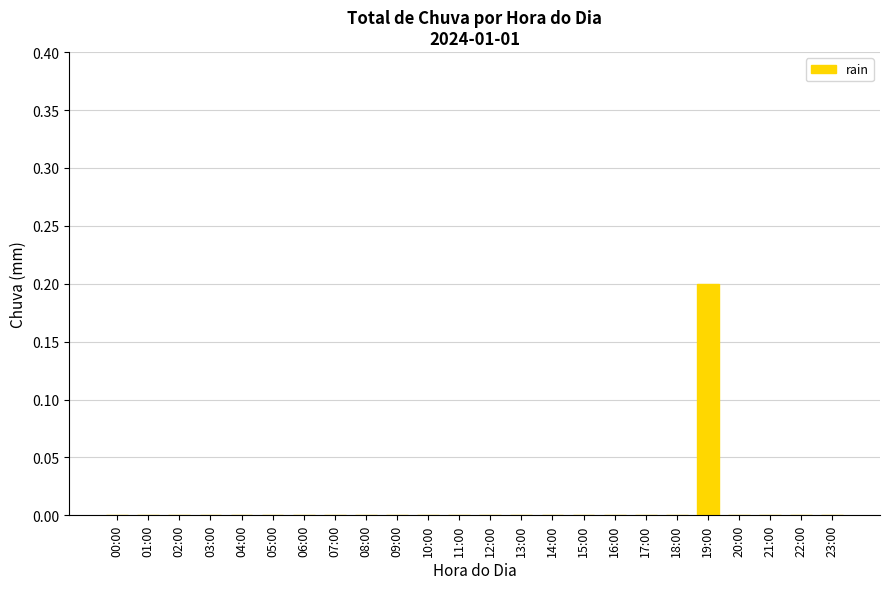

Which label corresponds to the largest value in the chart?

19:00